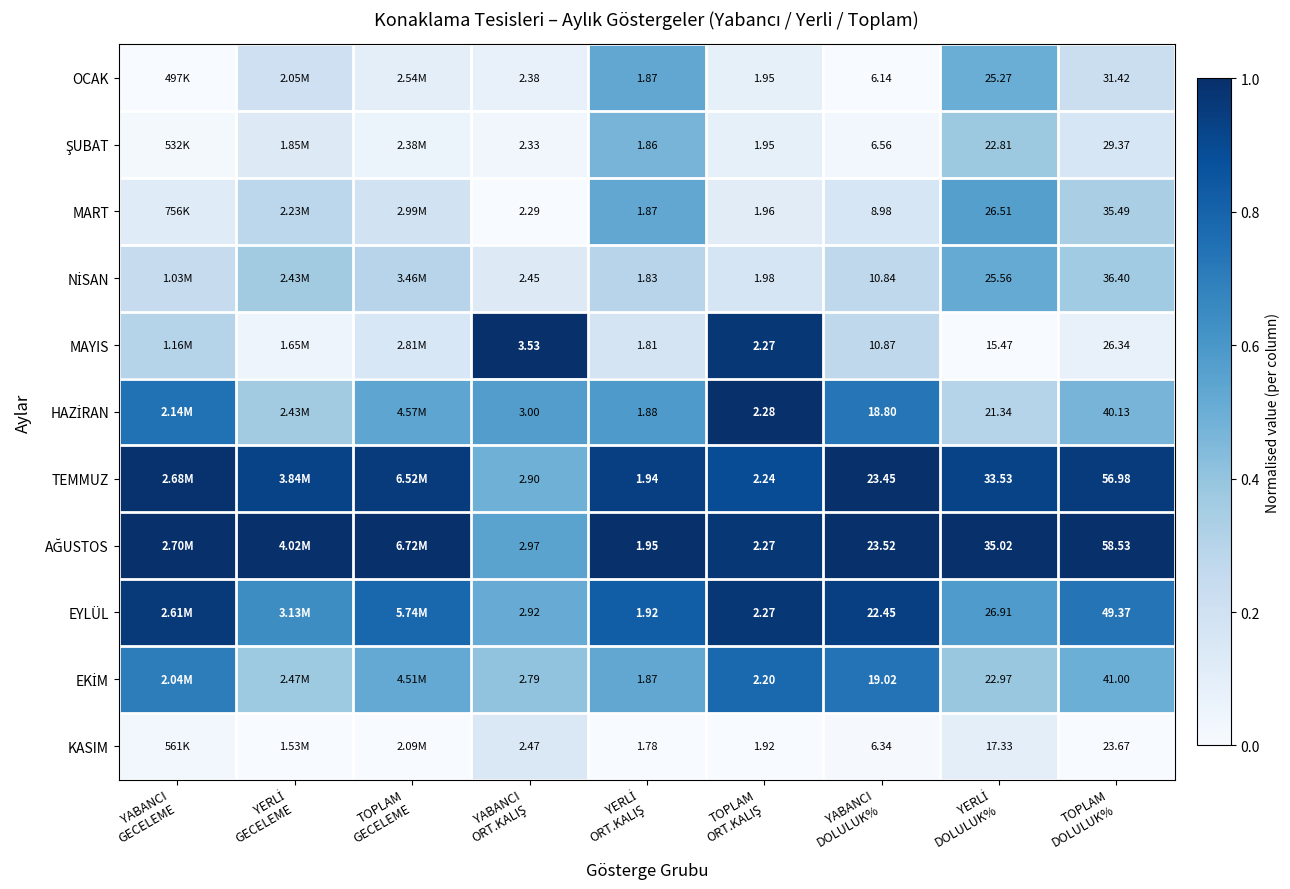

At YABANCI GECELEME, list the series in order from largest to smallest.

AĞUSTOS, TEMMUZ, EYLÜL, HAZİRAN, EKİM, MAYIS, NİSAN, MART, KASIM, ŞUBAT, OCAK